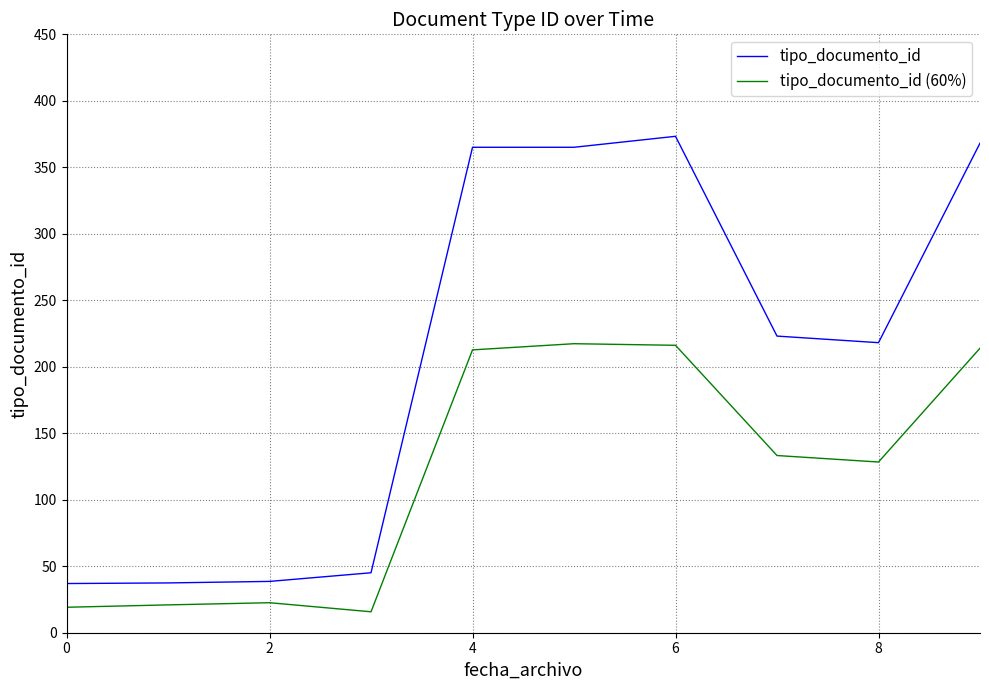

Which series has the widest spread of values?

tipo_documento_id